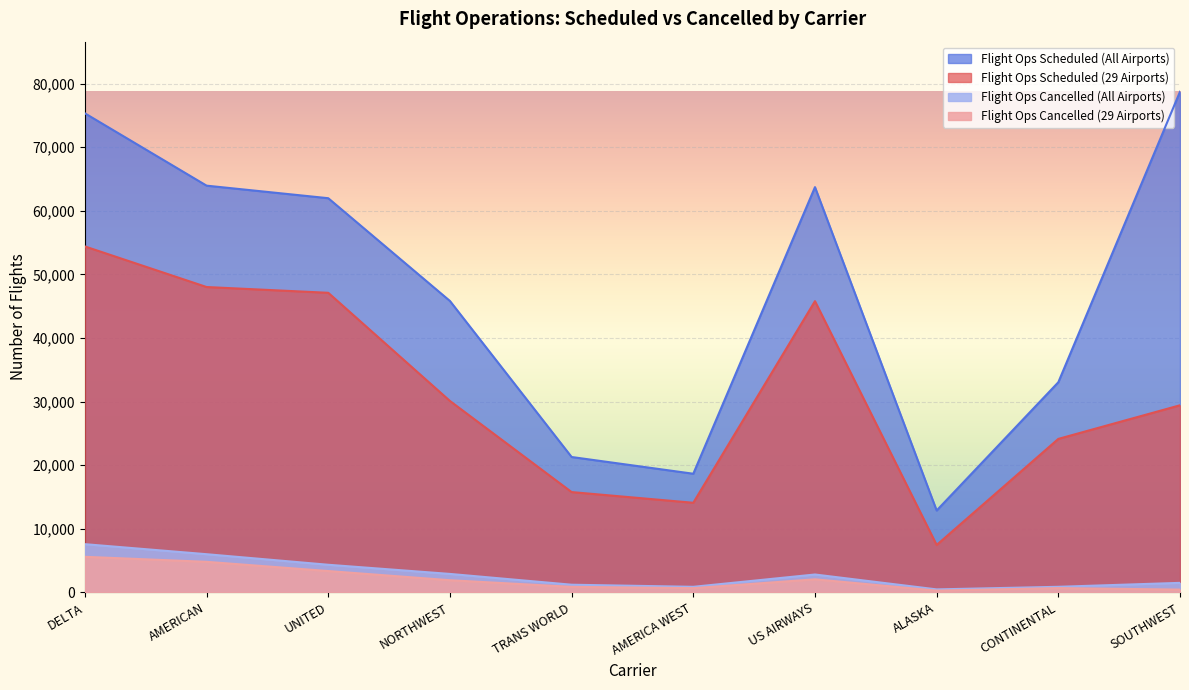

What is the average value of the Flight Ops Cancelled (All Airports) series?

2850